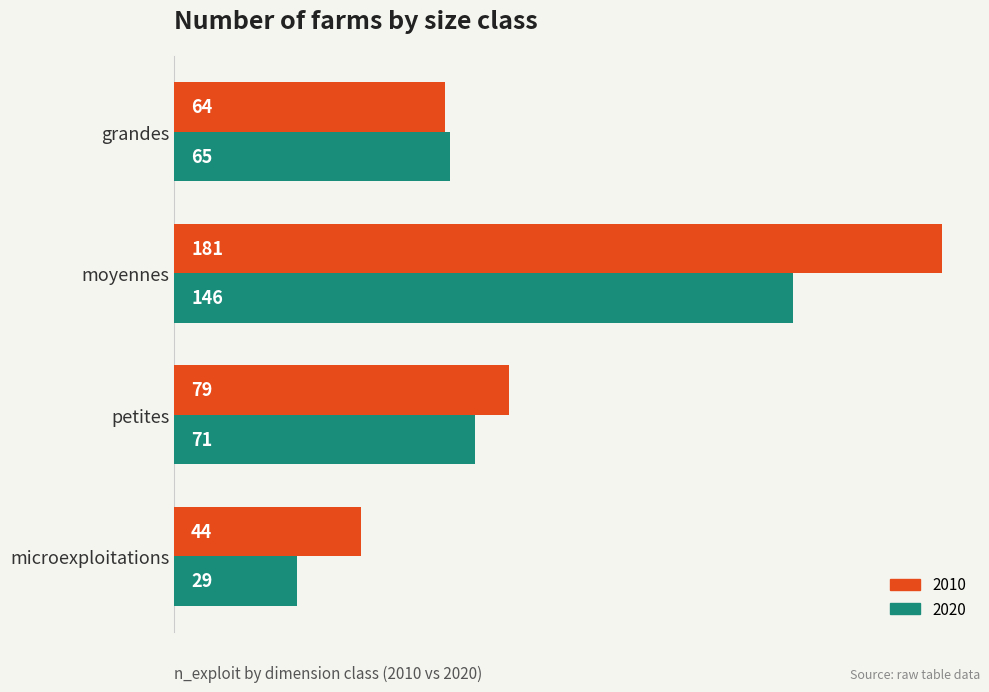

The 2020 series shows 19 at microexploitations. True or false?

False